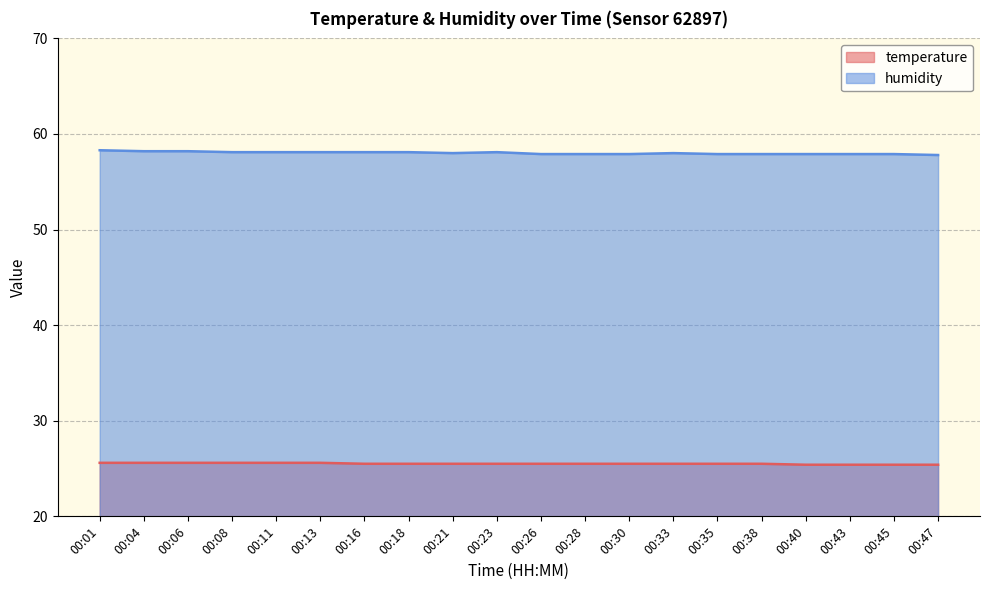

True or false: temperature and humidity intersect in this chart.

False